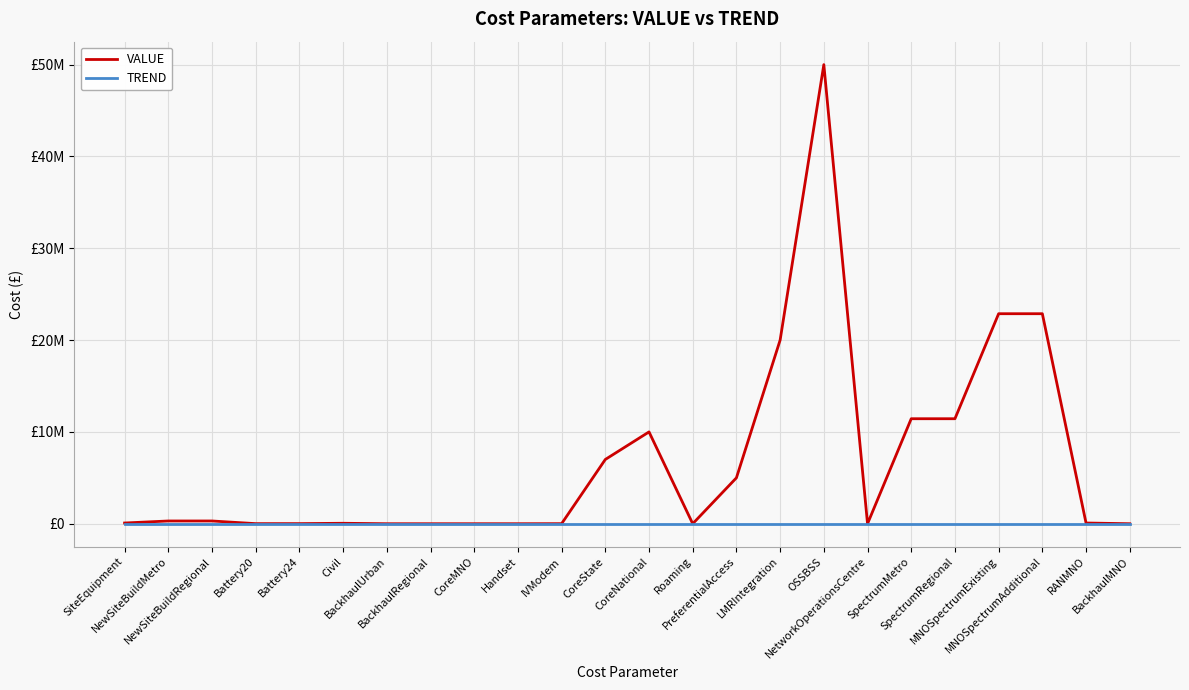

True or false: VALUE has more than 0 interior local peaks.

True